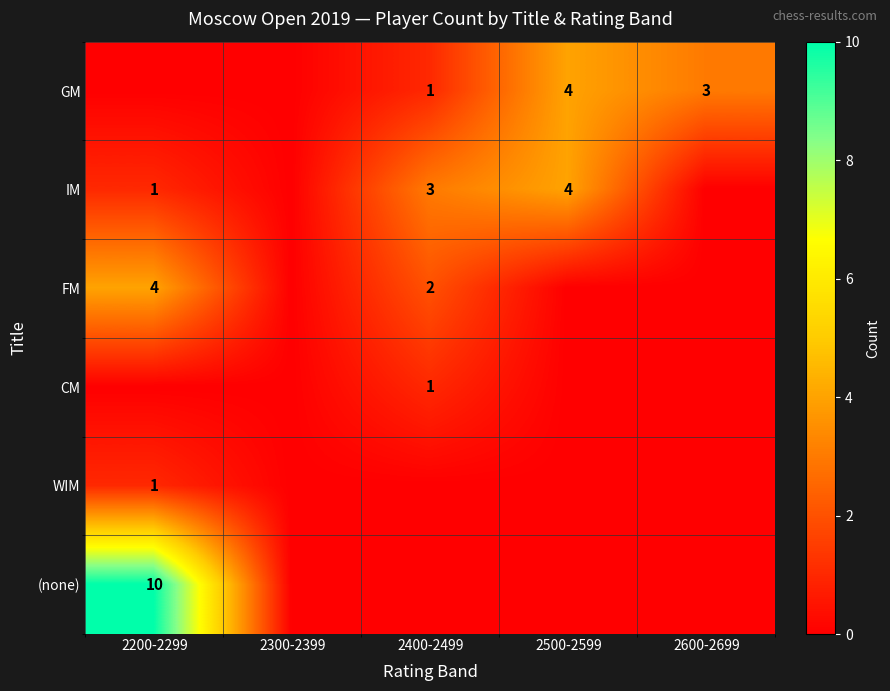

Read the FM value at 2400-2499.

2